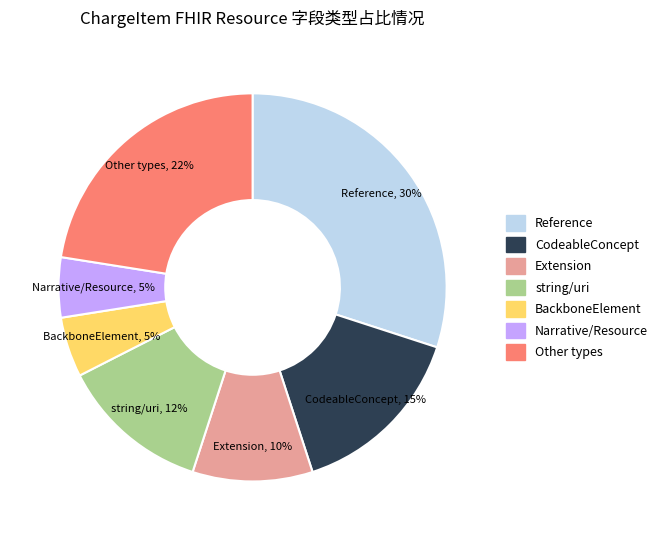

To the nearest percent, what is the difference between the largest and smallest slice percentages?

25%